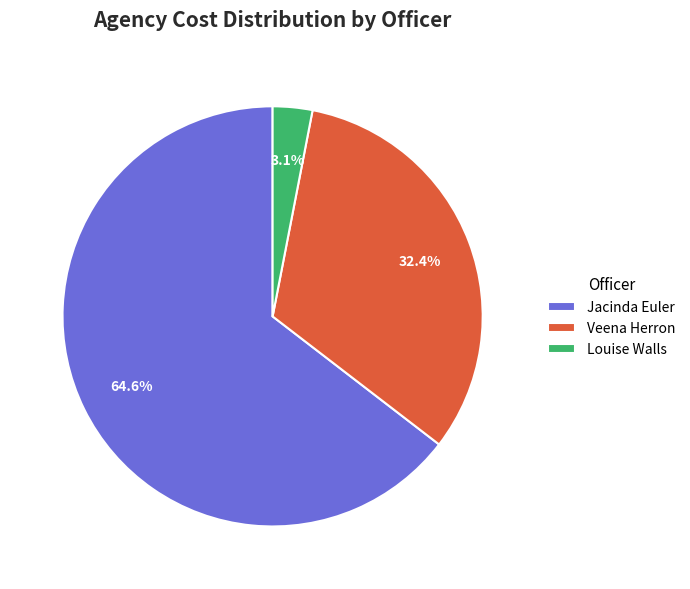

To the nearest percent, what percentage of the pie is Jacinda Euler?

65%